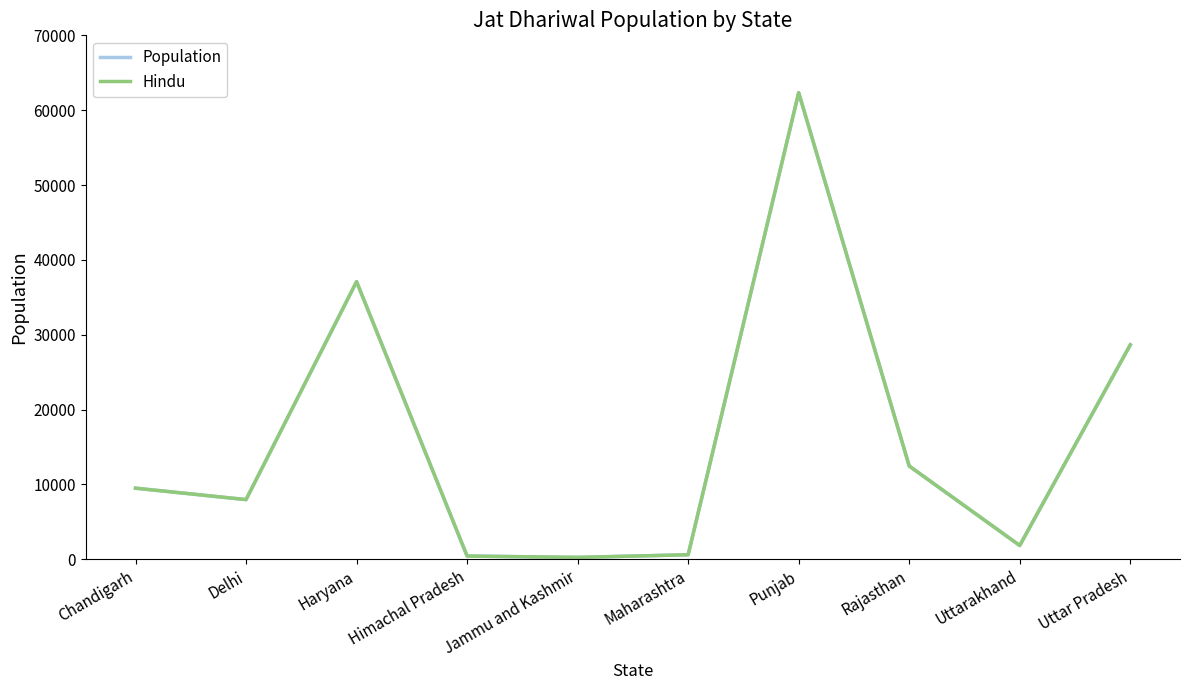

Does the chart display data point markers on the line(s)?

No